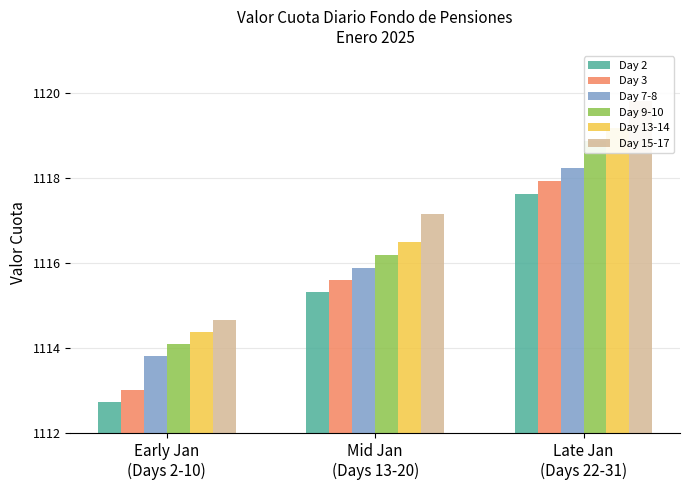

Is the value of Day 9-10 at Late Jan
(Days 22-31) greater than the value of Day 3 at Late Jan
(Days 22-31)?

Yes